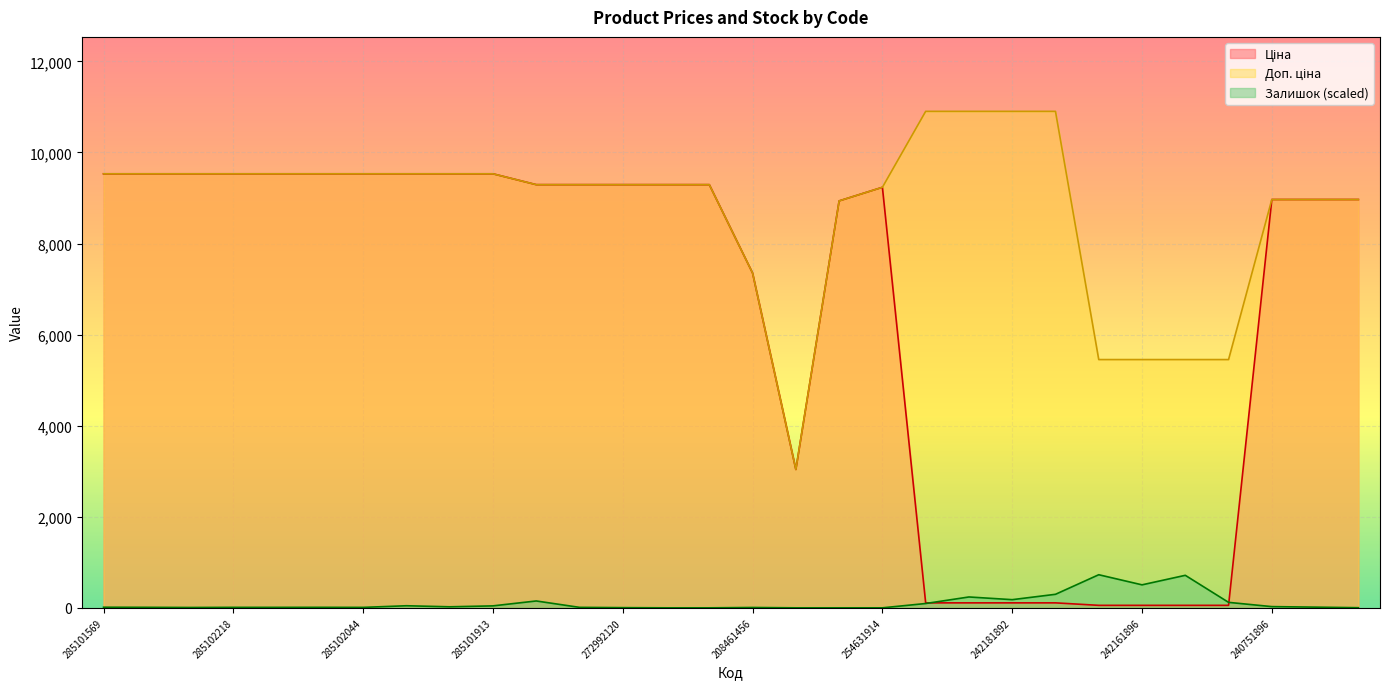

At which category does Доп. ціна reach its first local valley?

263342030